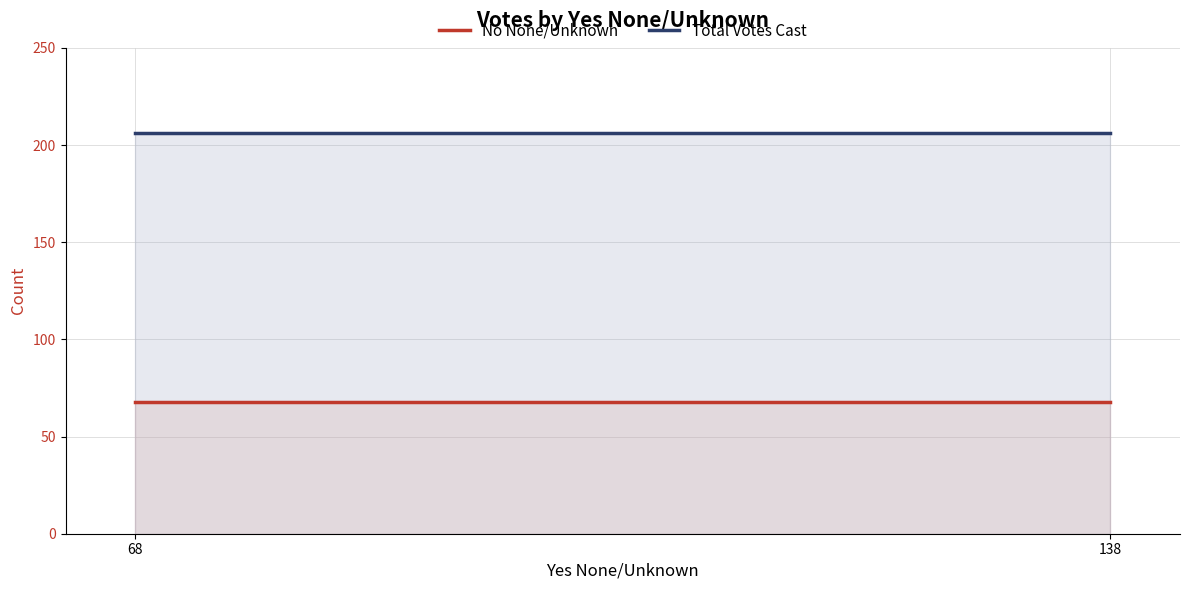

How many distinct data groups are displayed?

2